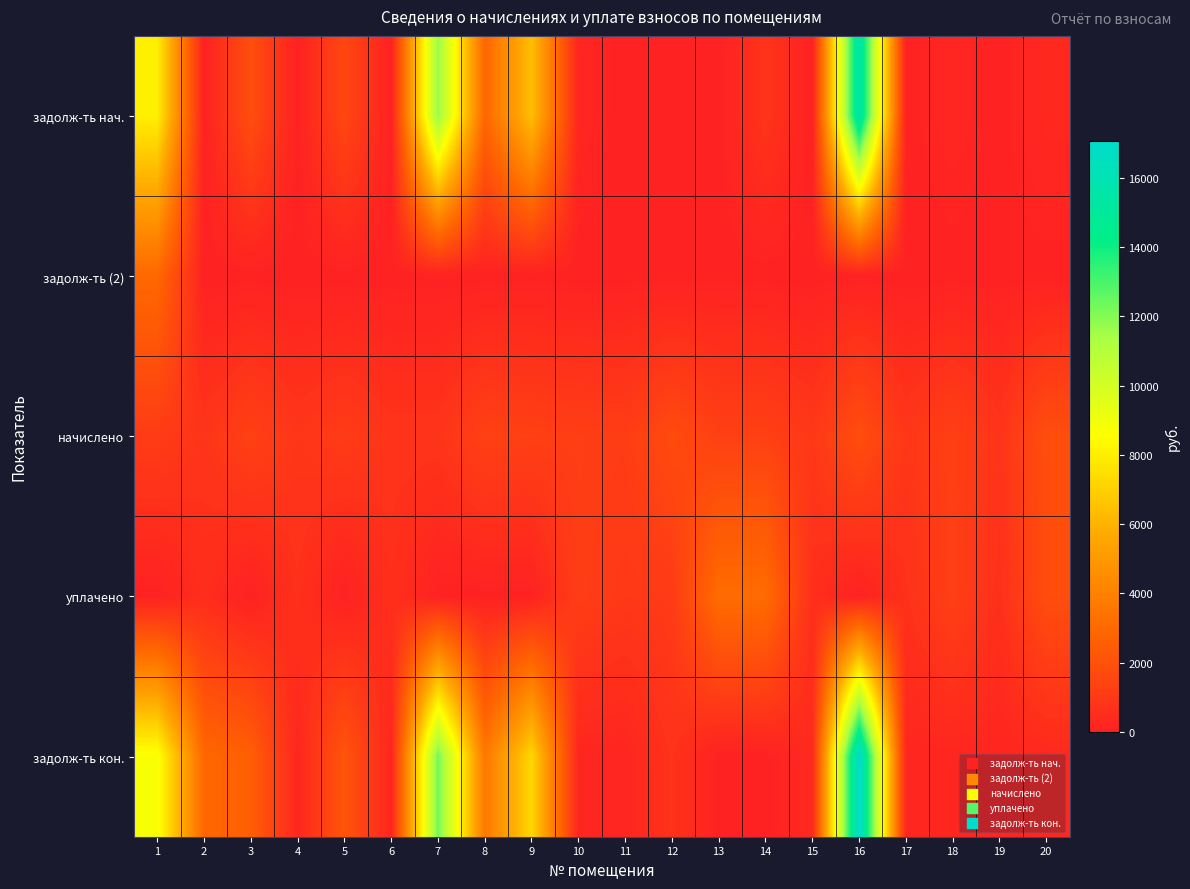

Which series changed the most between 3 and 7?

задолж-ть нач.